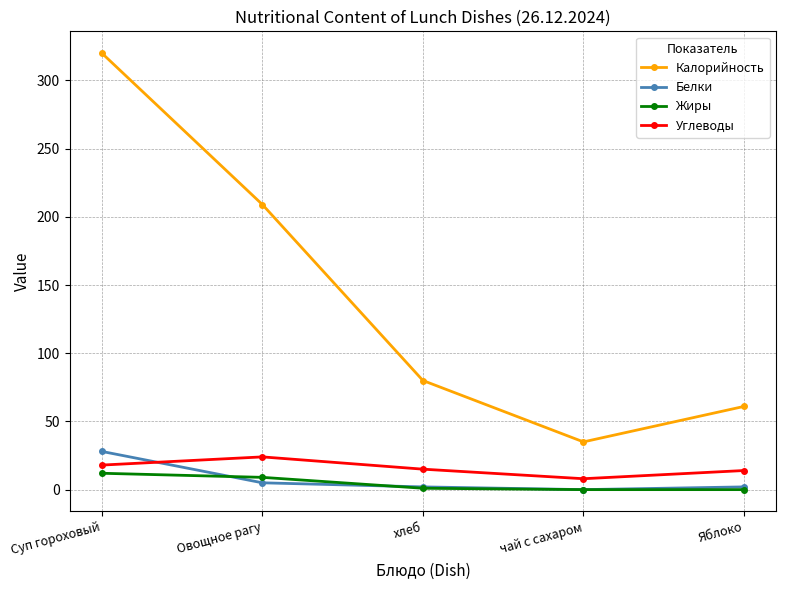

Which series has the largest range (max minus min)?

Калорийность